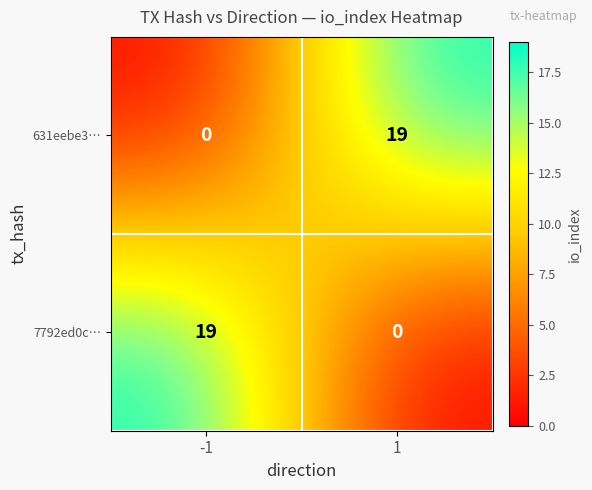

Read the 7792ed0c… value at -1, to the nearest 10.

20